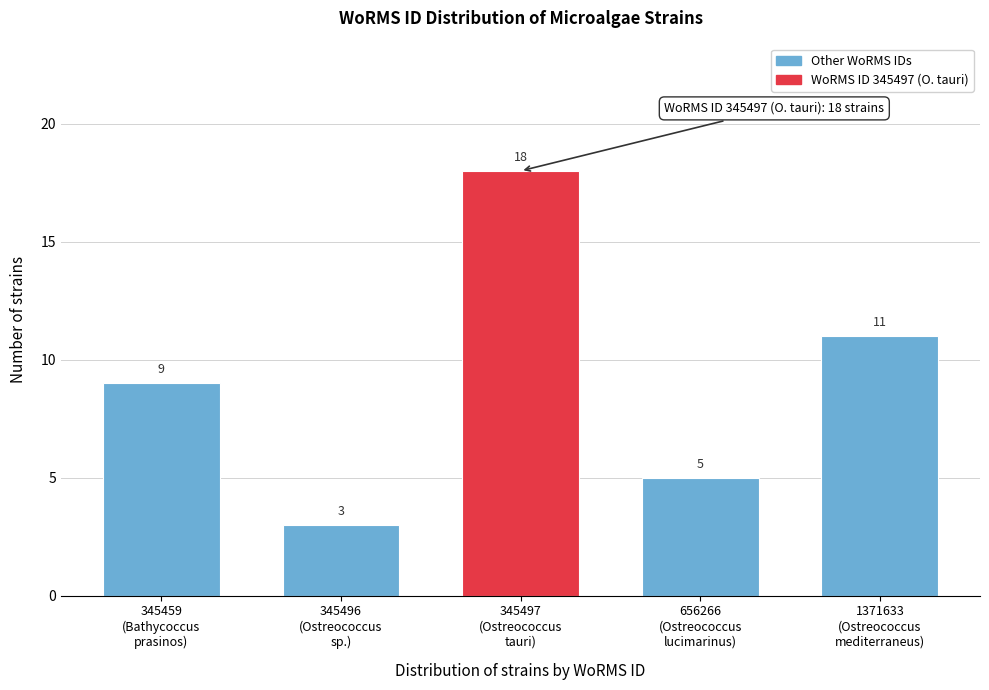

Reading left to right, extract all data points from this chart.

9	3	18	5	11